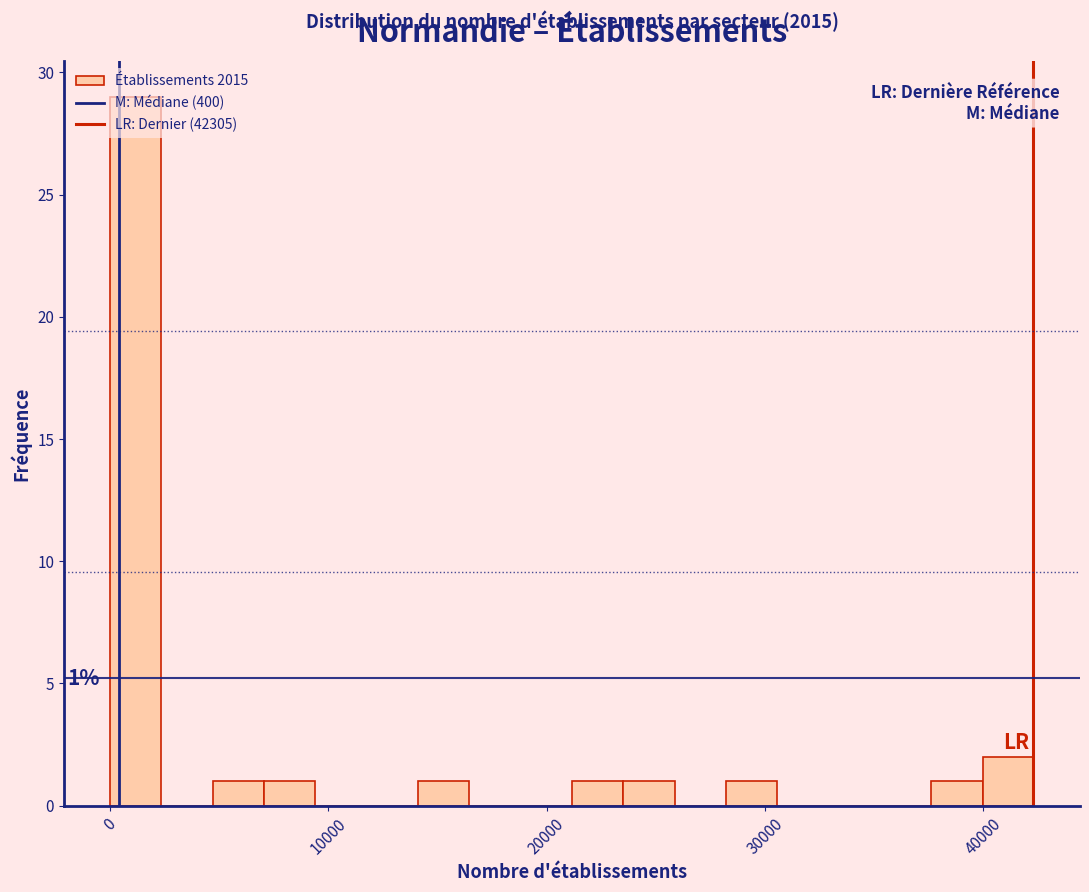

Around what value on the x-axis is the tallest bar? Give the approximate position of its centre, as read against the axis.

1000